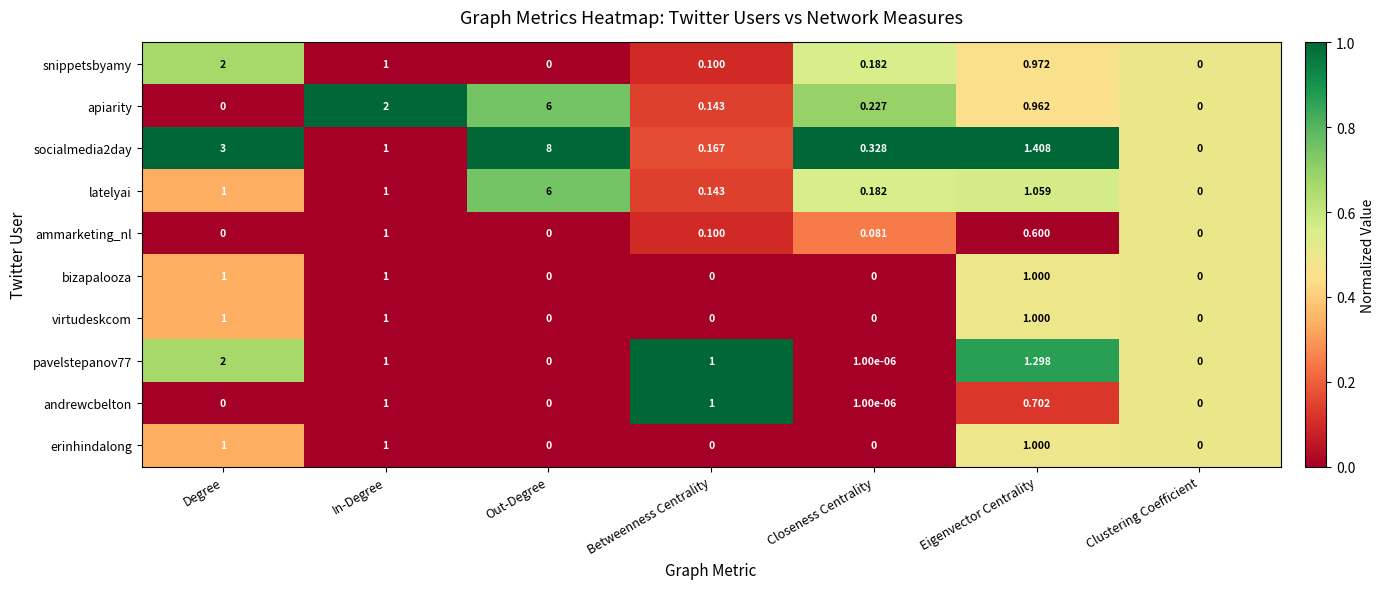

At which label is apiarity closest to 3?

In-Degree